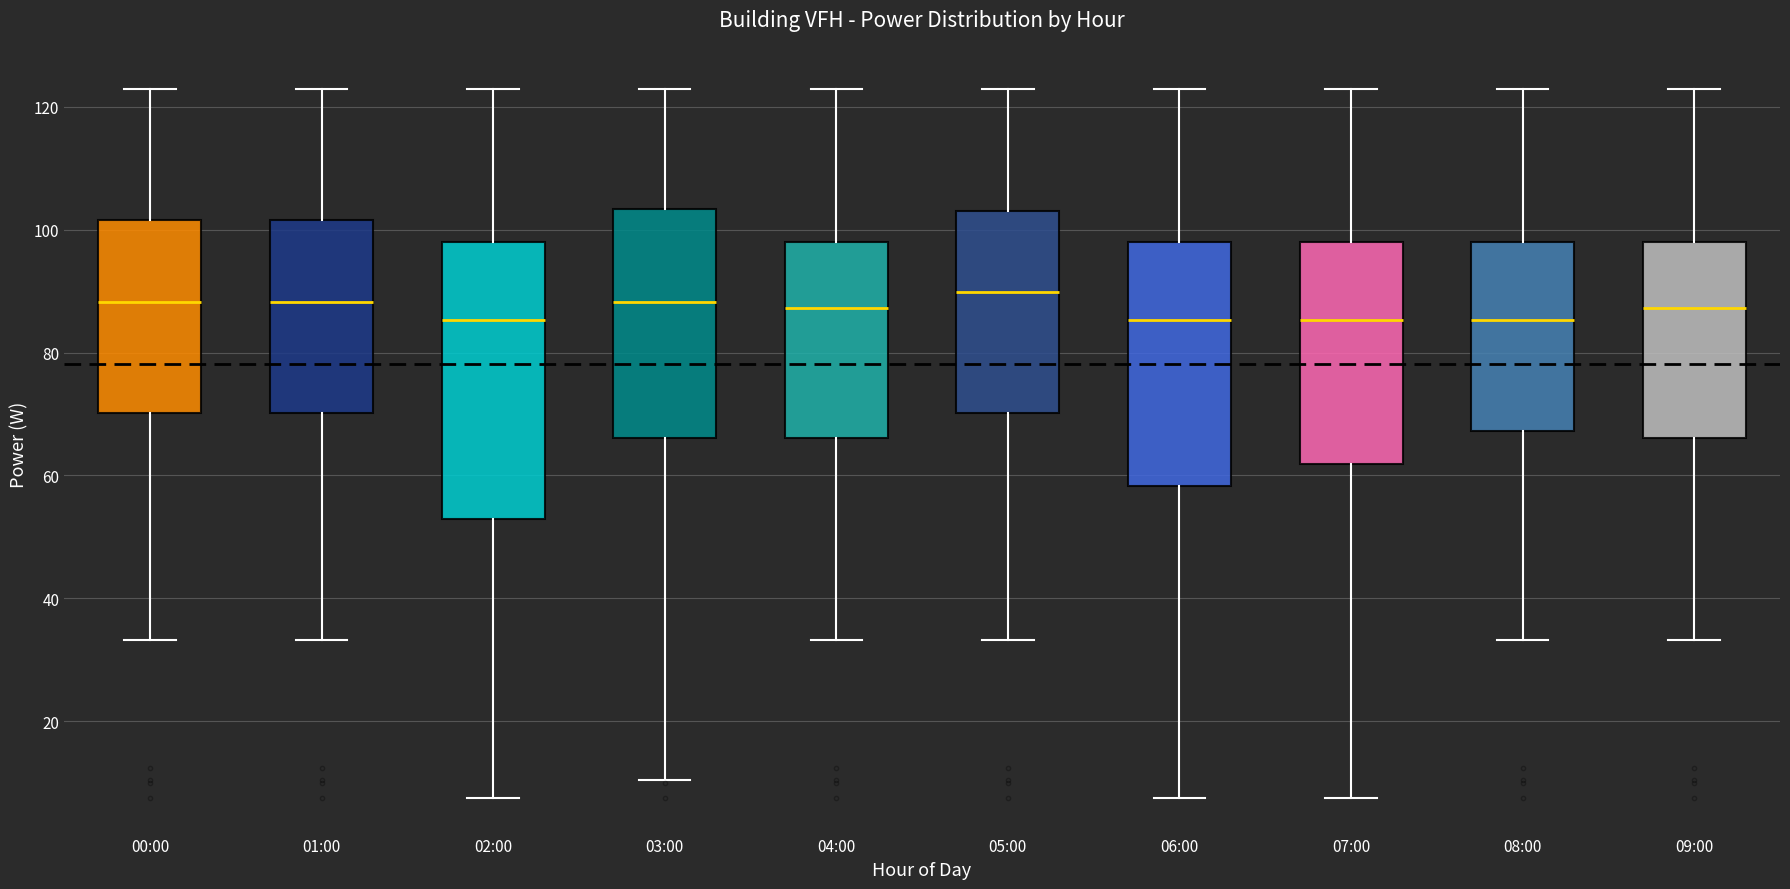

Reading left to right, read every box against the y-axis: the position of its median line, the range the box covers, and the ends of its whiskers. The values are not printed on the chart, so give them approximately, as read against the axis.

00:00: median 88, box 70 to 102, whiskers 34 to 122
01:00: median 88, box 70 to 102, whiskers 34 to 122
02:00: median 86, box 52 to 98, whiskers 8 to 122
03:00: median 88, box 66 to 104, whiskers 10 to 122
04:00: median 88, box 66 to 98, whiskers 34 to 122
05:00: median 90, box 70 to 104, whiskers 34 to 122
06:00: median 86, box 58 to 98, whiskers 8 to 122
07:00: median 86, box 62 to 98, whiskers 8 to 122
08:00: median 86, box 68 to 98, whiskers 34 to 122
09:00: median 88, box 66 to 98, whiskers 34 to 122